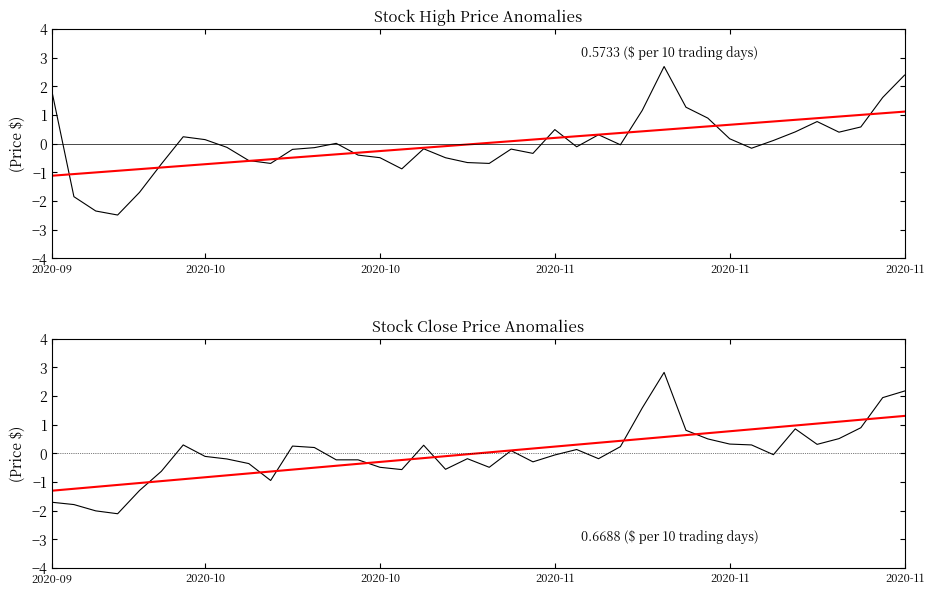

Reading left to right, what are all the values shown in this chart?

High anomaly: 1.8	-1.8	-2.3	-2.5	-1.7	-0.7	0.2	0.1	-0.1	-0.6	-0.7	-0.2	-0.1	0.0	-0.4	-0.5	-0.9	-0.2	-0.5	-0.7	-0.7	-0.2	-0.3	0.5	-0.1	0.3	-0.0	1.2	2.7	1.3	0.9	0.2	-0.2	0.1	0.4	0.8	0.4	0.6	1.6	2.4
High trend: -1.1	-1.1	-1.0	-0.9	-0.9	-0.8	-0.8	-0.7	-0.7	-0.6	-0.5	-0.5	-0.4	-0.4	-0.3	-0.3	-0.2	-0.1	-0.1	-0.0	0.0	0.1	0.1	0.2	0.3	0.3	0.4	0.4	0.5	0.5	0.6	0.7	0.7	0.8	0.8	0.9	0.9	1.0	1.1	1.1
Close anomaly: -1.7	-1.8	-2.0	-2.1	-1.3	-0.6	0.3	-0.1	-0.2	-0.4	-0.9	0.3	0.2	-0.2	-0.2	-0.5	-0.6	0.3	-0.6	-0.2	-0.5	0.1	-0.3	-0.1	0.1	-0.2	0.2	1.6	2.8	0.8	0.5	0.3	0.3	-0.0	0.9	0.3	0.5	0.9	1.9	2.2
Close trend: -1.3	-1.2	-1.2	-1.1	-1.0	-1.0	-0.9	-0.8	-0.8	-0.7	-0.6	-0.6	-0.5	-0.4	-0.4	-0.3	-0.2	-0.2	-0.1	-0.0	0.0	0.1	0.2	0.2	0.3	0.4	0.4	0.5	0.6	0.6	0.7	0.8	0.8	0.9	1.0	1.0	1.1	1.2	1.2	1.3